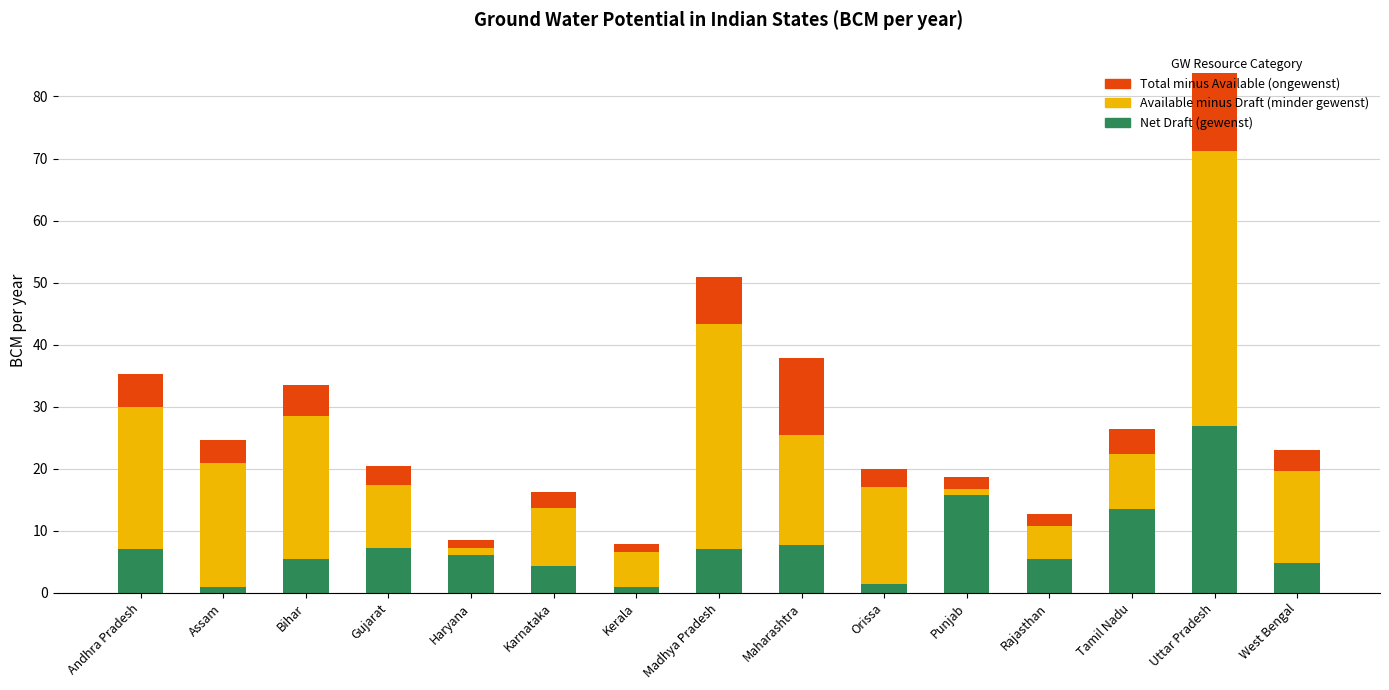

At which category is the sum across all series the highest?

Uttar Pradesh